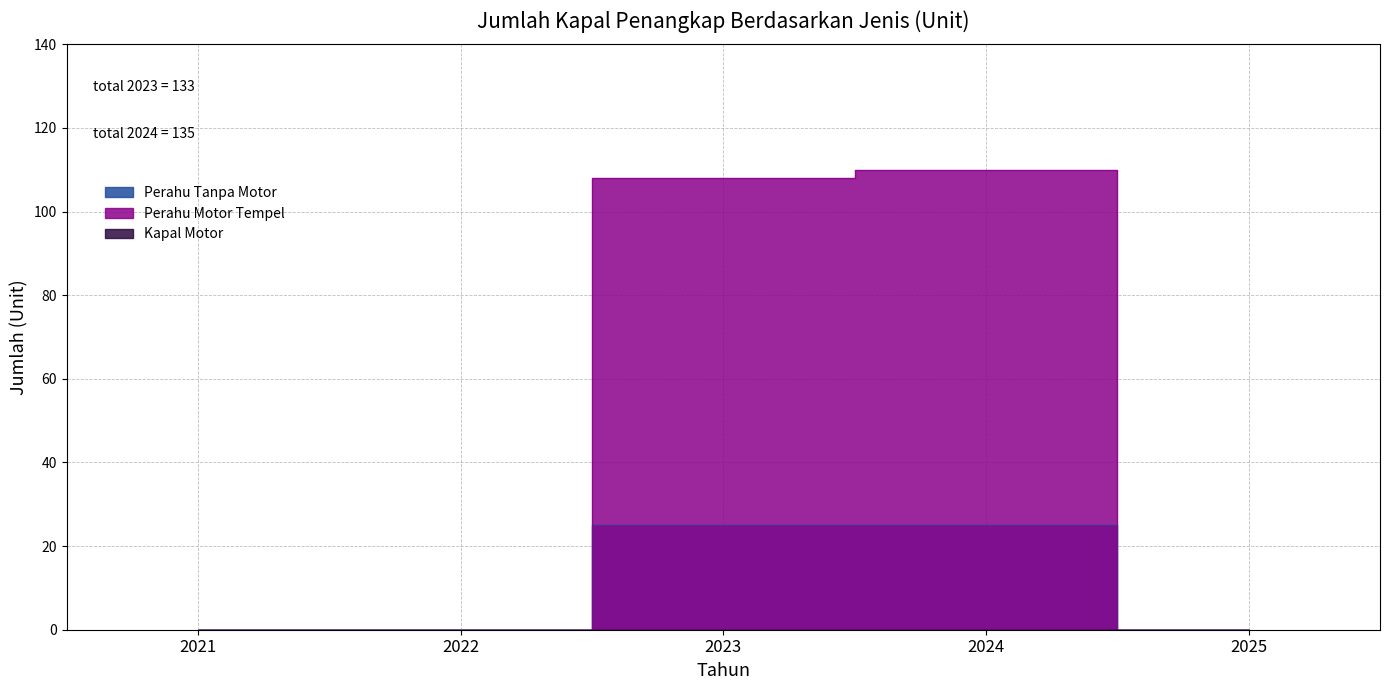

Rank the categories by Perahu Motor Tempel value from highest to lowest.

2024, 2023, 2021, 2022, 2025